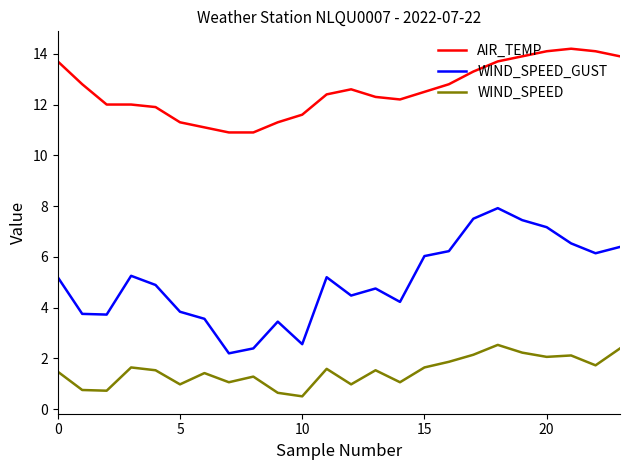

Which series has the largest range (max minus min)?

WIND_SPEED_GUST